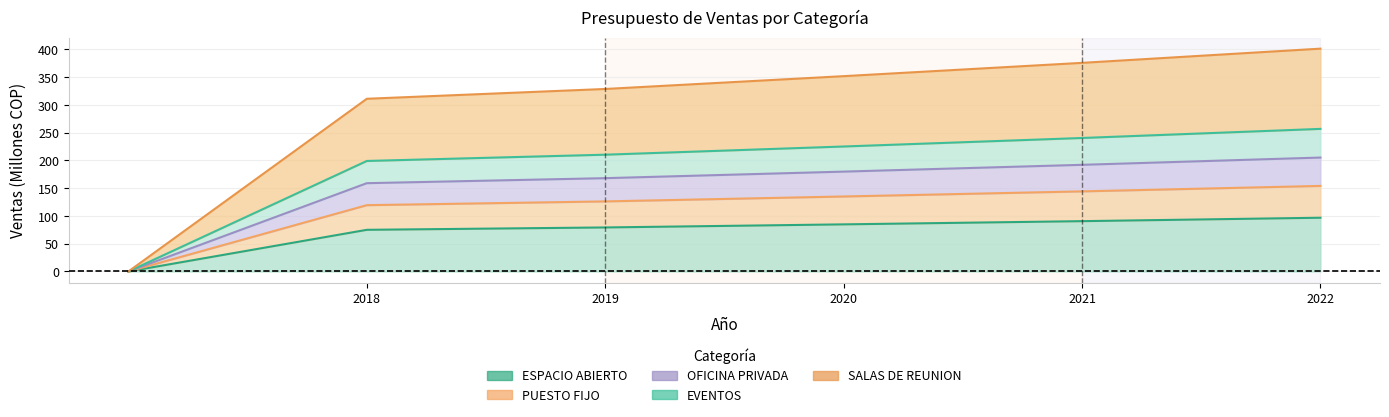

True or false: EVENTOS has more than 0 points higher than both neighbors.

False